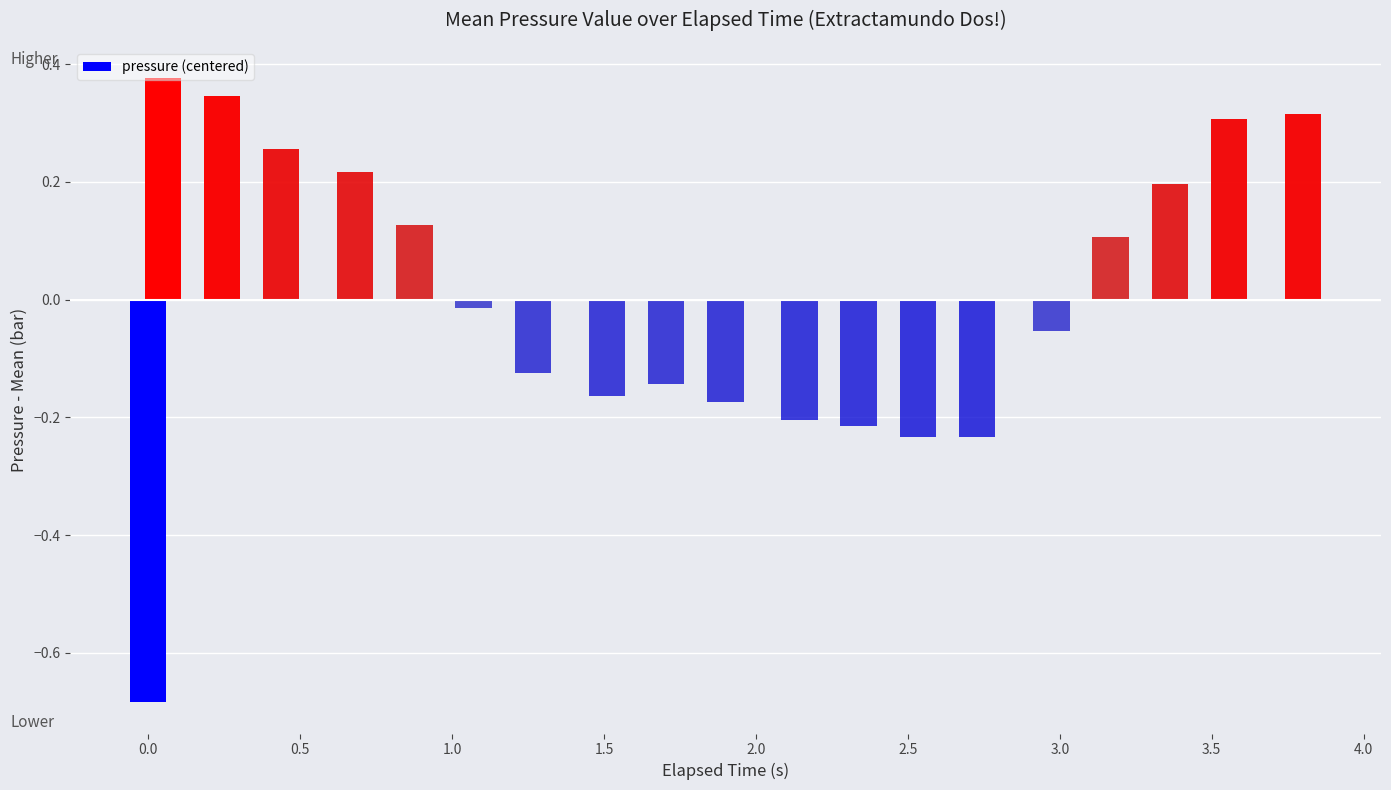

What is the difference between the maximum and second lowest values?

0.6